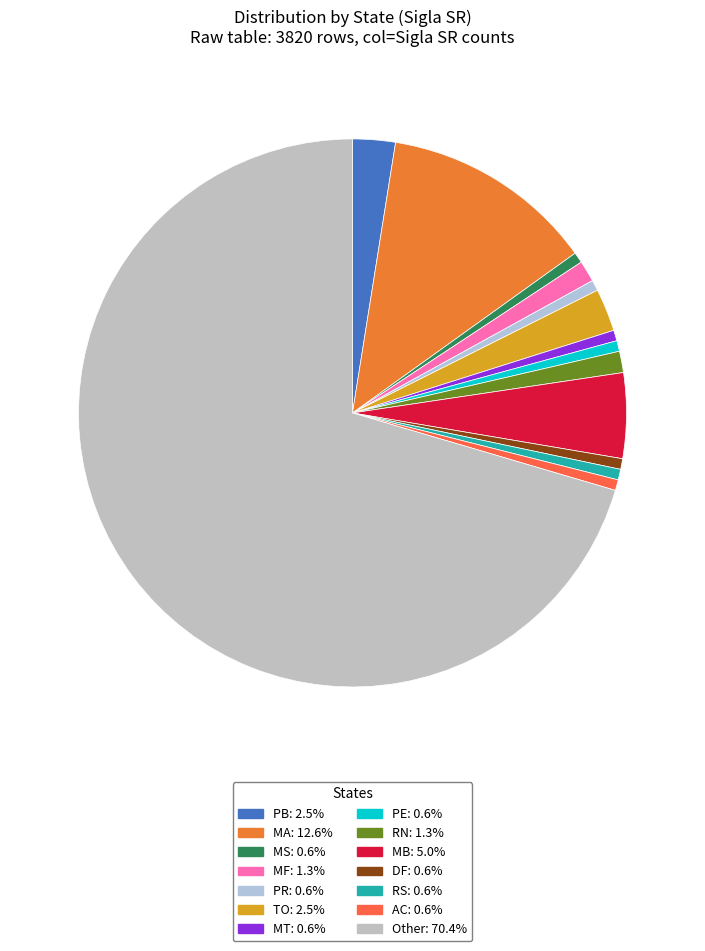

How many slices are in this pie chart?

14